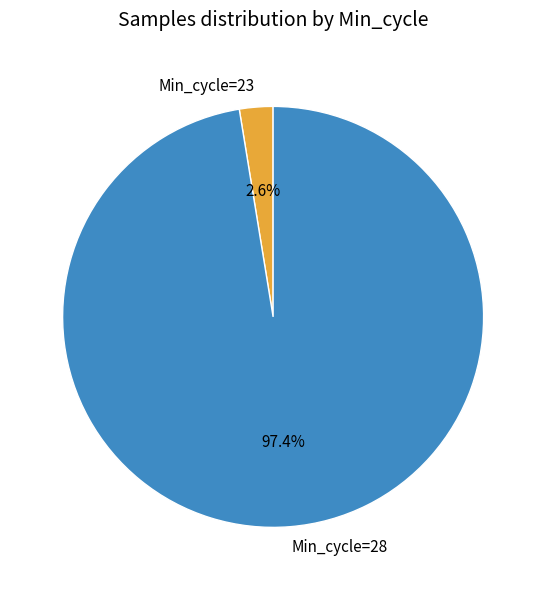

Between Min_cycle=28 and Min_cycle=23, which is larger?

Min_cycle=28